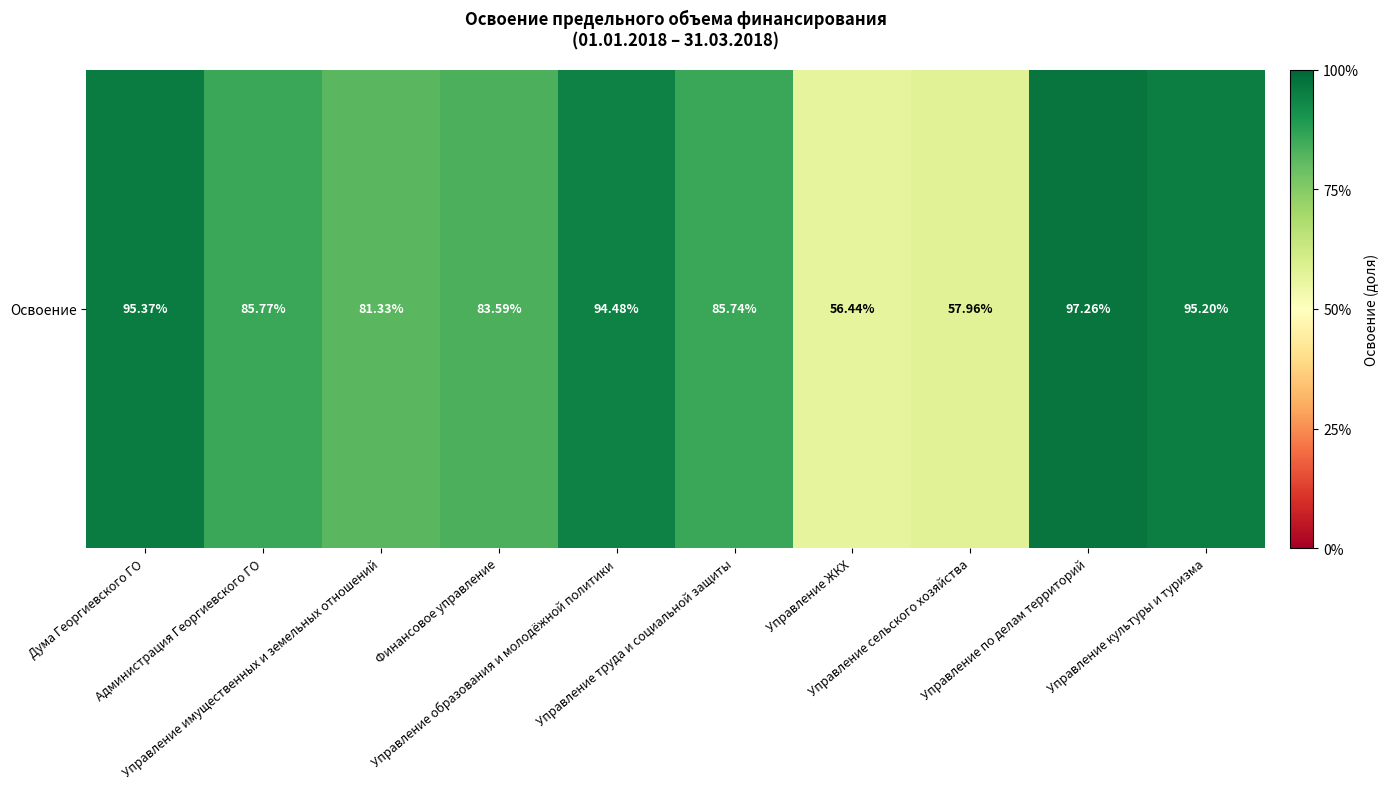

Reading left to right, transcribe all the data shown in this chart.

Дума Георгиевского ГО=1.0	Администрация Георгиевского ГО=0.9	Управление имущественных и земельных отношений=0.8	Финансовое управление=0.8	Управление образования и молодёжной политики=0.9	Управление труда и социальной защиты=0.9	Управление ЖКХ=0.6	Управление сельского хозяйства=0.6	Управление по делам территорий=1.0	Управление культуры и туризма=1.0